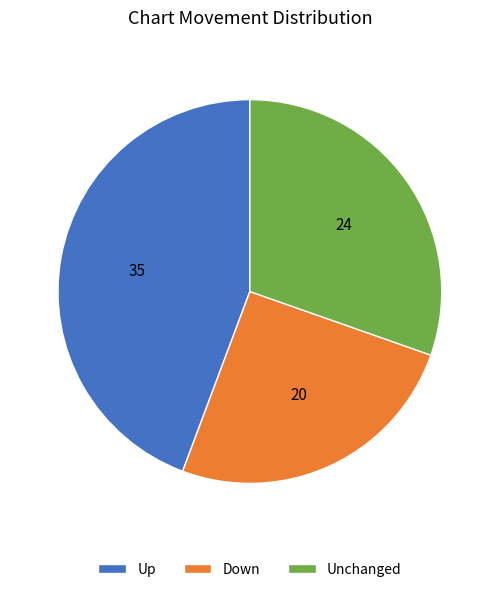

Which category has the smallest portion of the pie?

Down